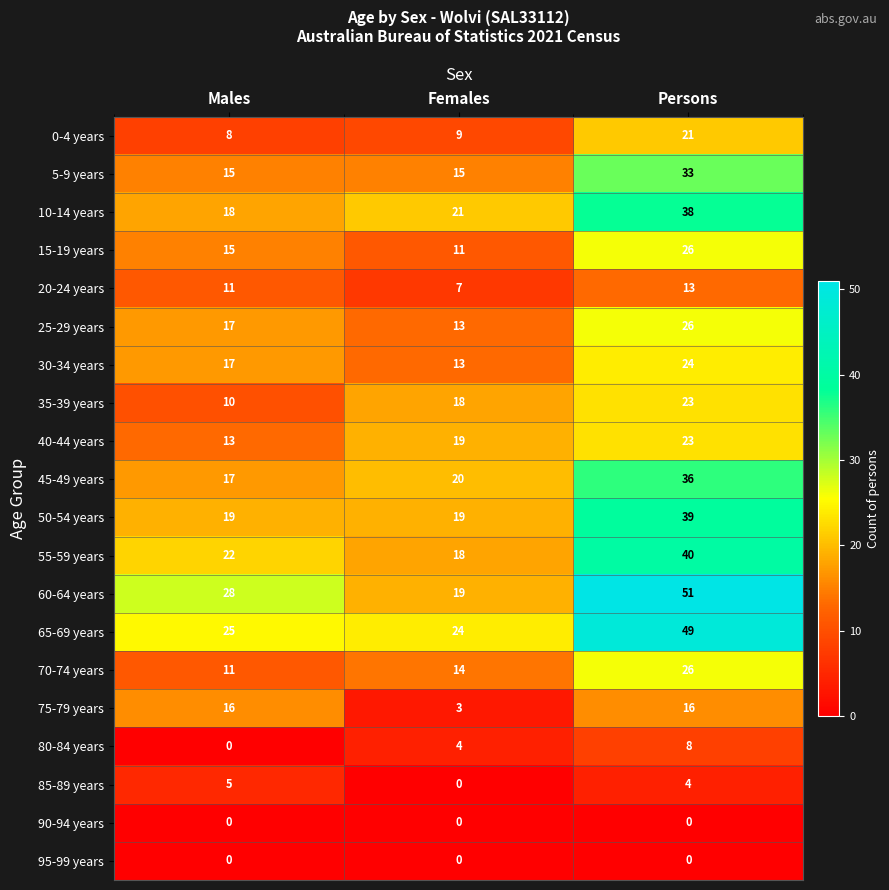

What is the maximum value shown in the chart?

51